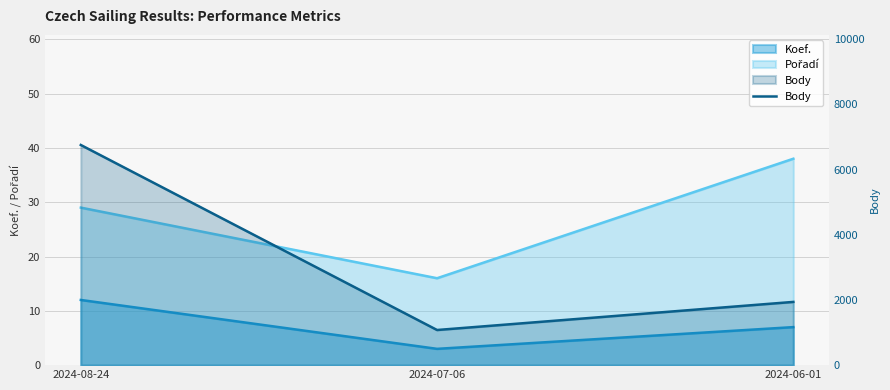

What is the label of the 3rd point from the left?

2024-06-01